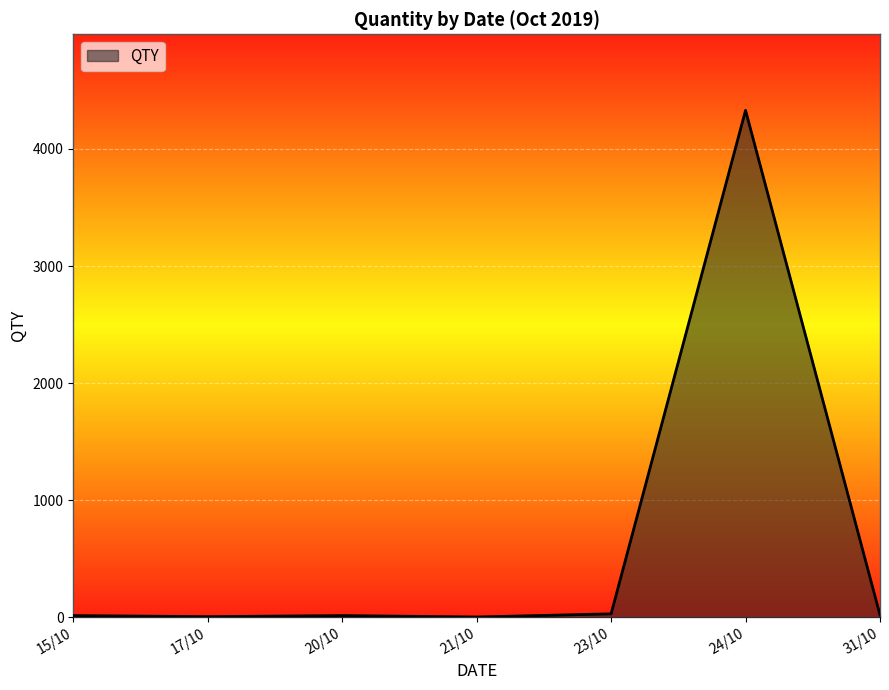

Where is the first local minimum?

17/10